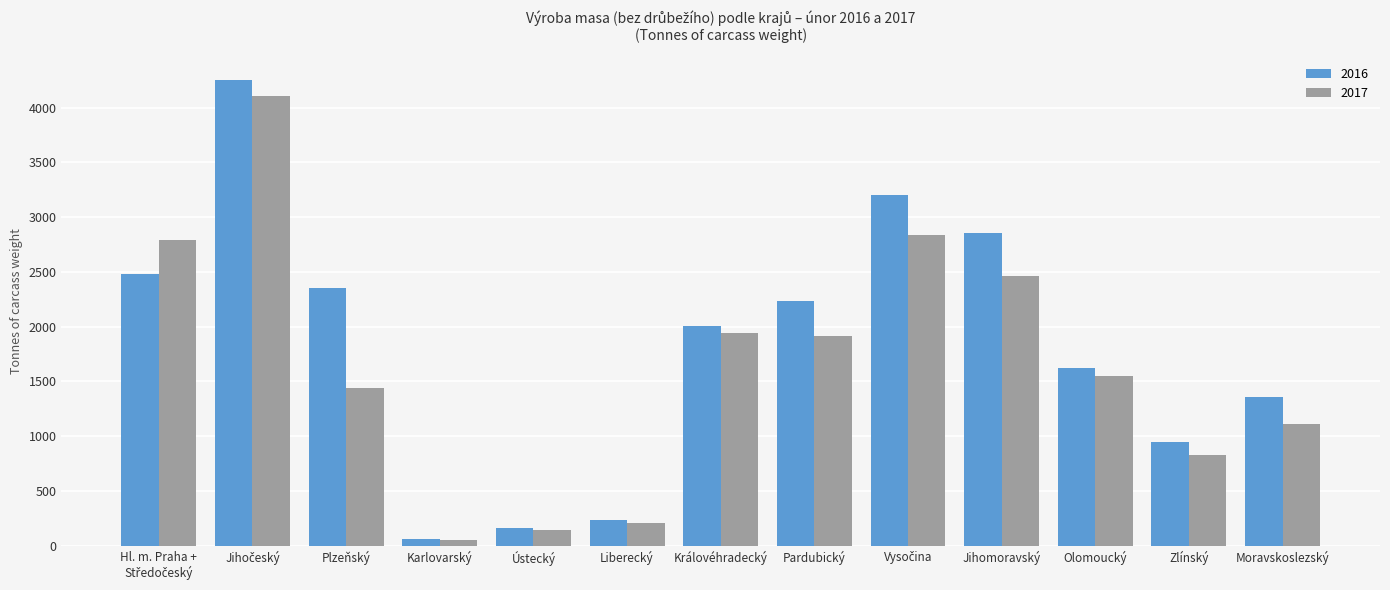

The value of 2016 at Olomoucký is 606. True or false?

False